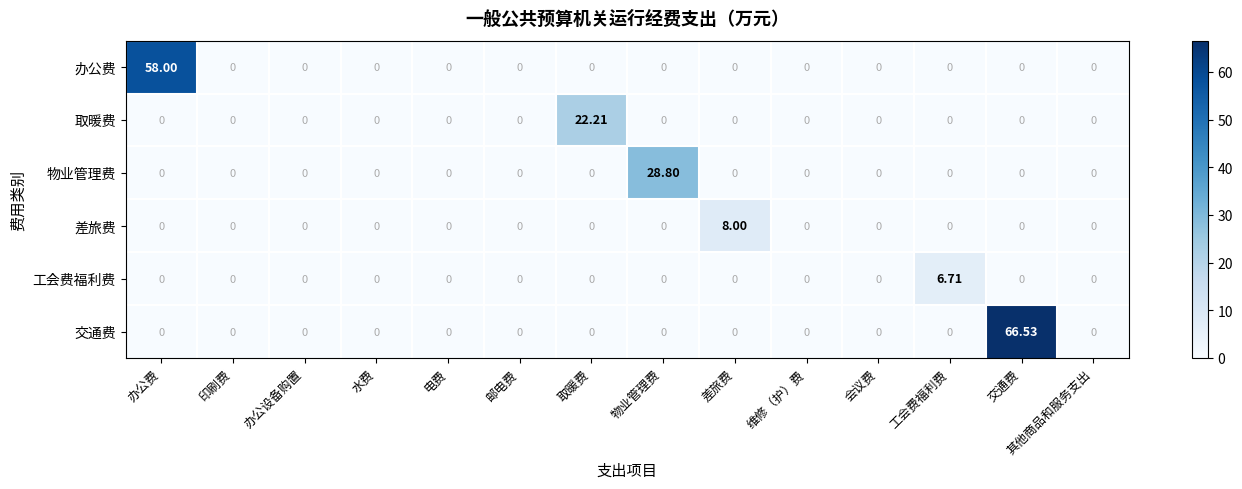

Which series has the widest spread of values?

交通费